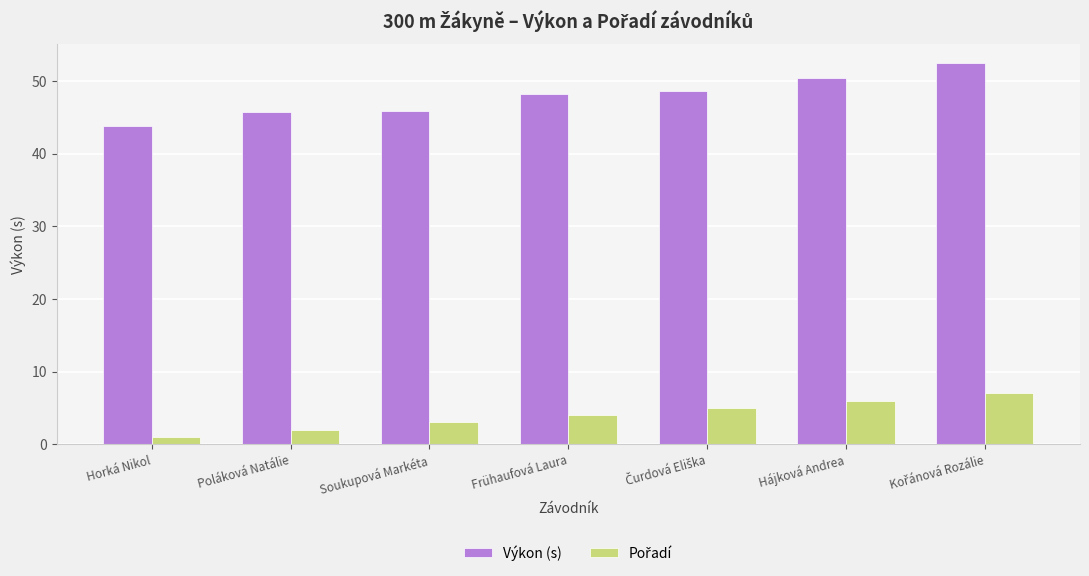

At which label does Výkon (s) reach its minimum?

Horká Nikol